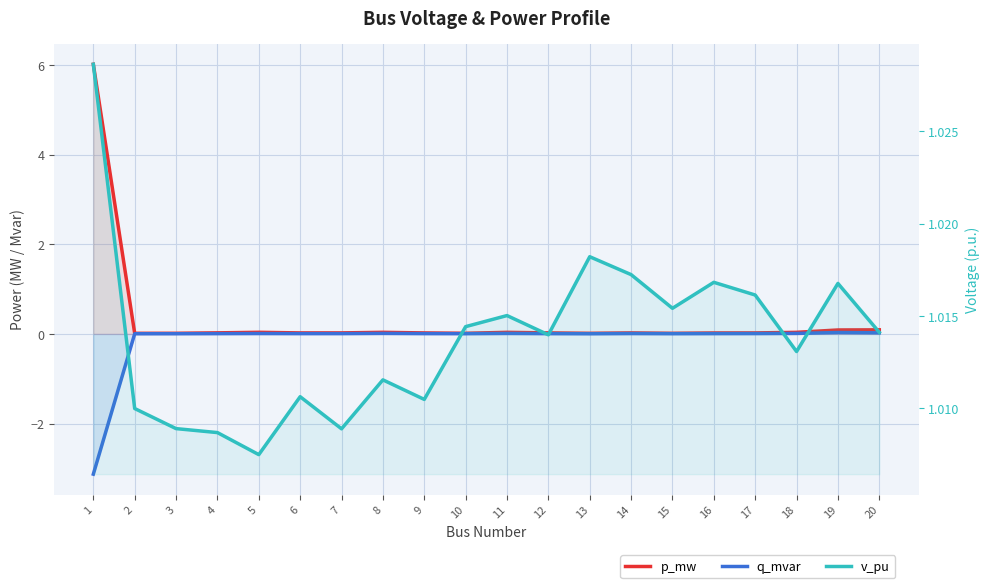

In p_mw, how many points are lower than both neighbors (excluding endpoints)?

5